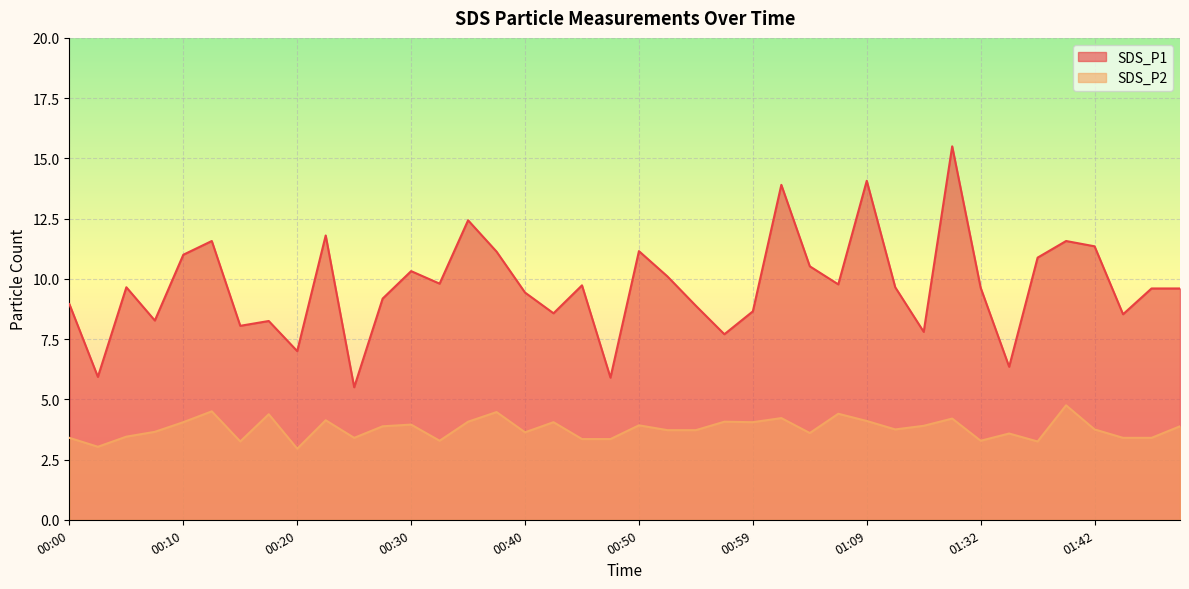

Reading left to right, what are all the values shown in this chart?

SDS_P1: 8.9	5.9	9.7	8.3	11.0	11.6	8.1	8.2	7.0	11.8	5.5	9.2	10.3	9.8	12.4	11.1	9.4	8.6	9.7	5.9	11.2	10.1	8.9	7.7	8.7	13.9	10.5	9.8	14.1	9.7	7.8	15.5	9.6	6.3	10.9	11.6	11.3	8.5	9.6	9.6
SDS_P2: 3.4	3.0	3.5	3.6	4.0	4.5	3.2	4.4	3.0	4.1	3.4	3.9	4.0	3.3	4.1	4.5	3.6	4.0	3.4	3.4	3.9	3.7	3.7	4.1	4.0	4.2	3.6	4.4	4.1	3.8	3.9	4.2	3.3	3.6	3.2	4.8	3.8	3.4	3.4	3.9